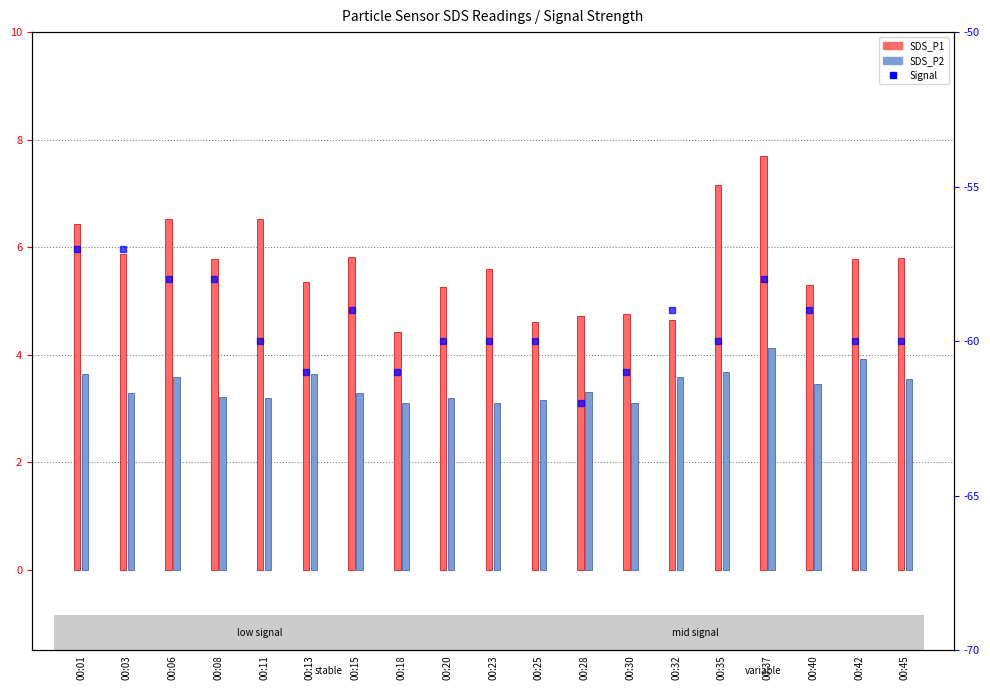

Where does the Signal series first go above -60?

00:01